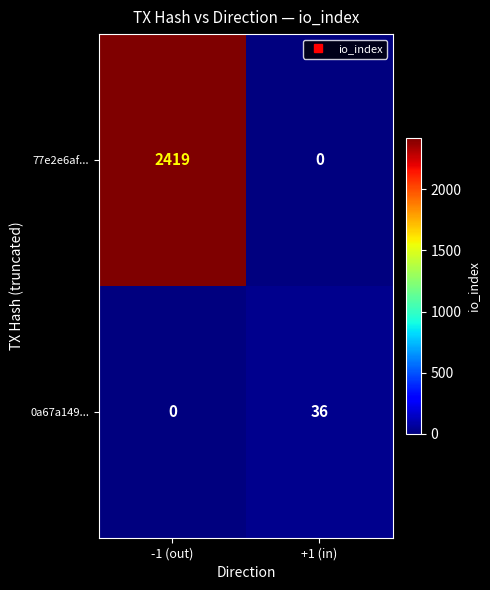

The 0a67a149... series shows 13 at +1 (in). True or false?

False